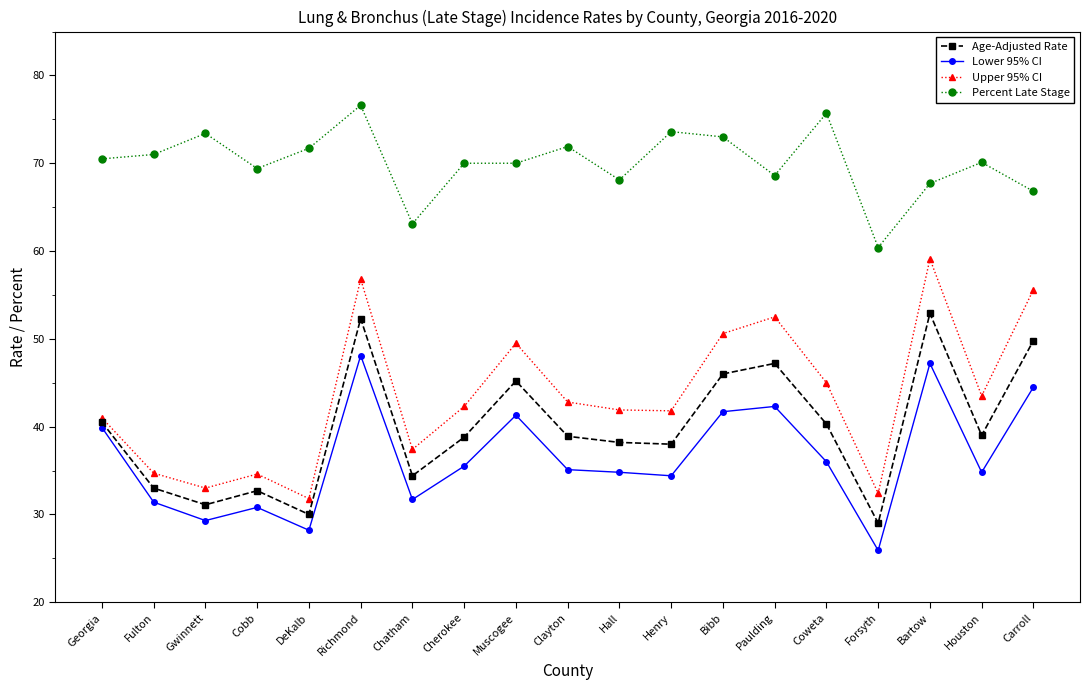

Is the value of Percent Late Stage at Bibb greater than the value of Upper 95% CI at Cherokee?

Yes